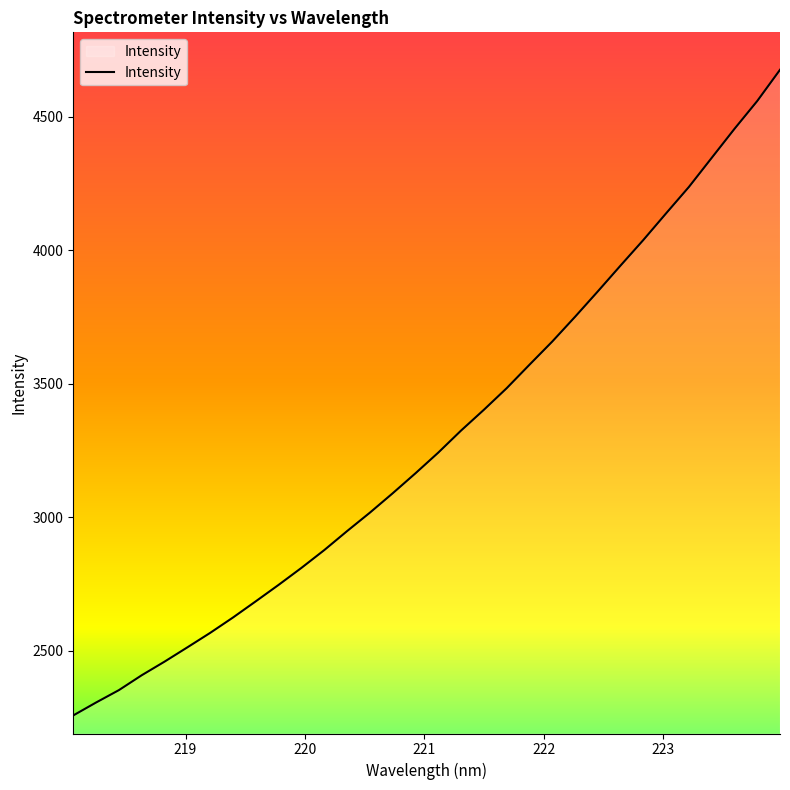

What is the difference between the maximum and minimum values?

2417.8